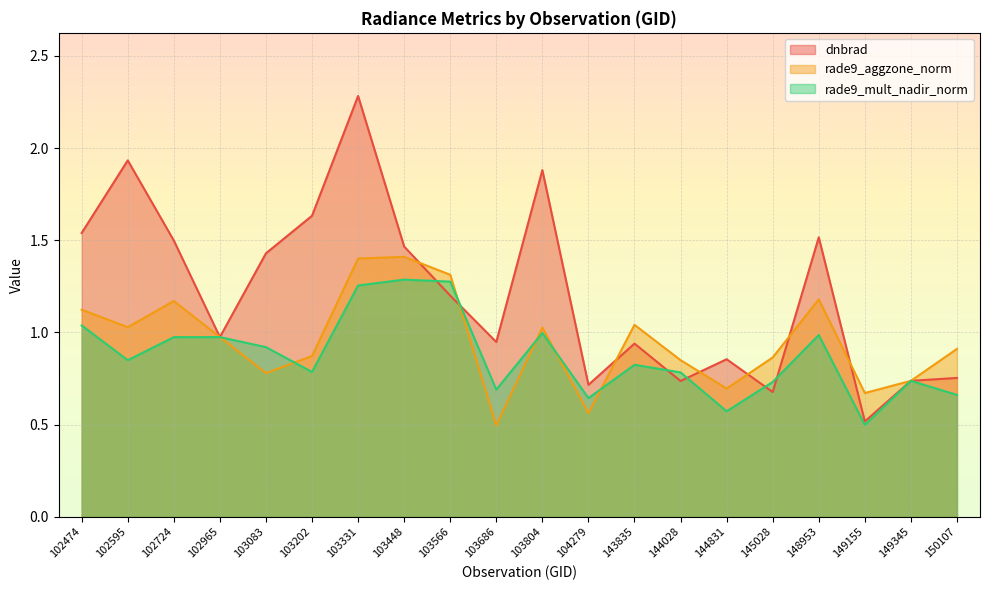

How many lines are shown in the chart?

3